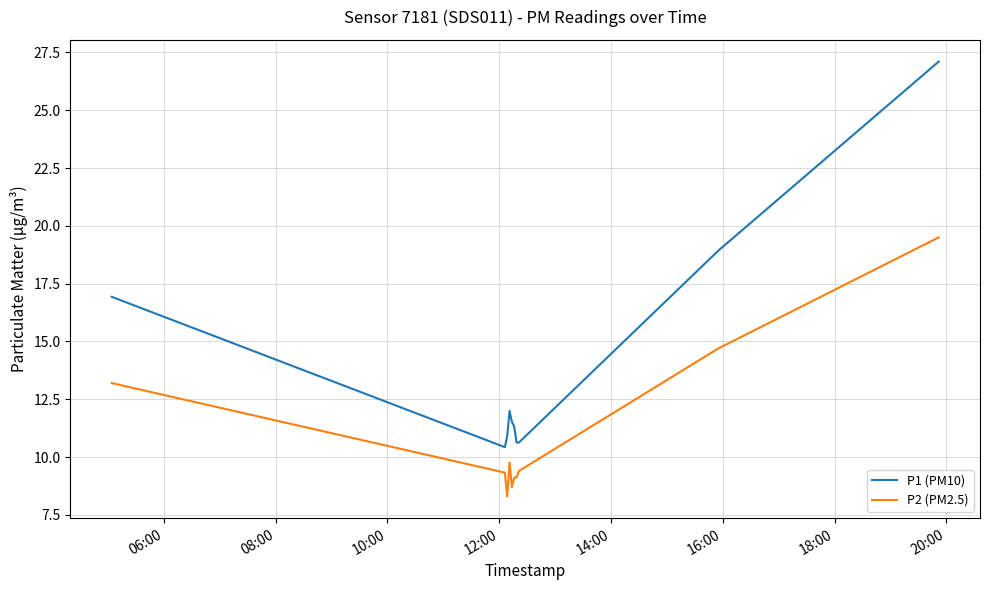

What is the maximum value shown in the chart?

27.1